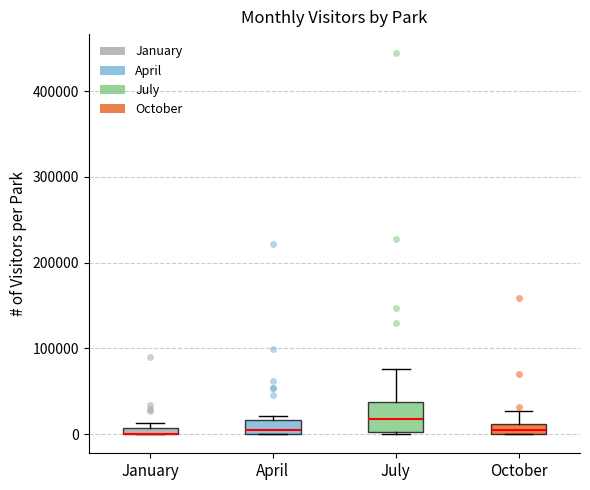

Which box is the tallest, from its lower edge to its upper edge?

July